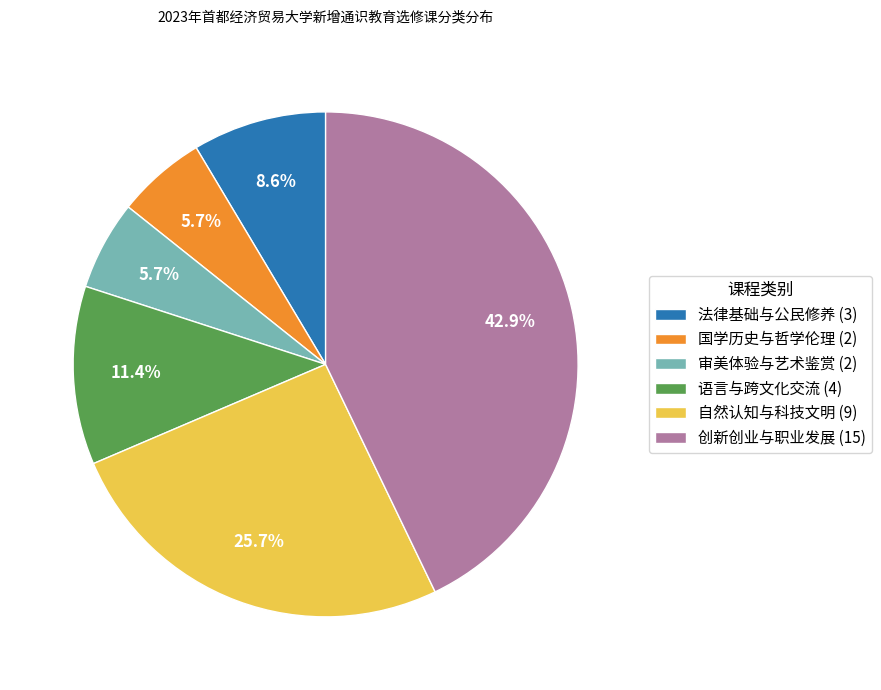

To the nearest percent, what is the average slice percentage?

17%